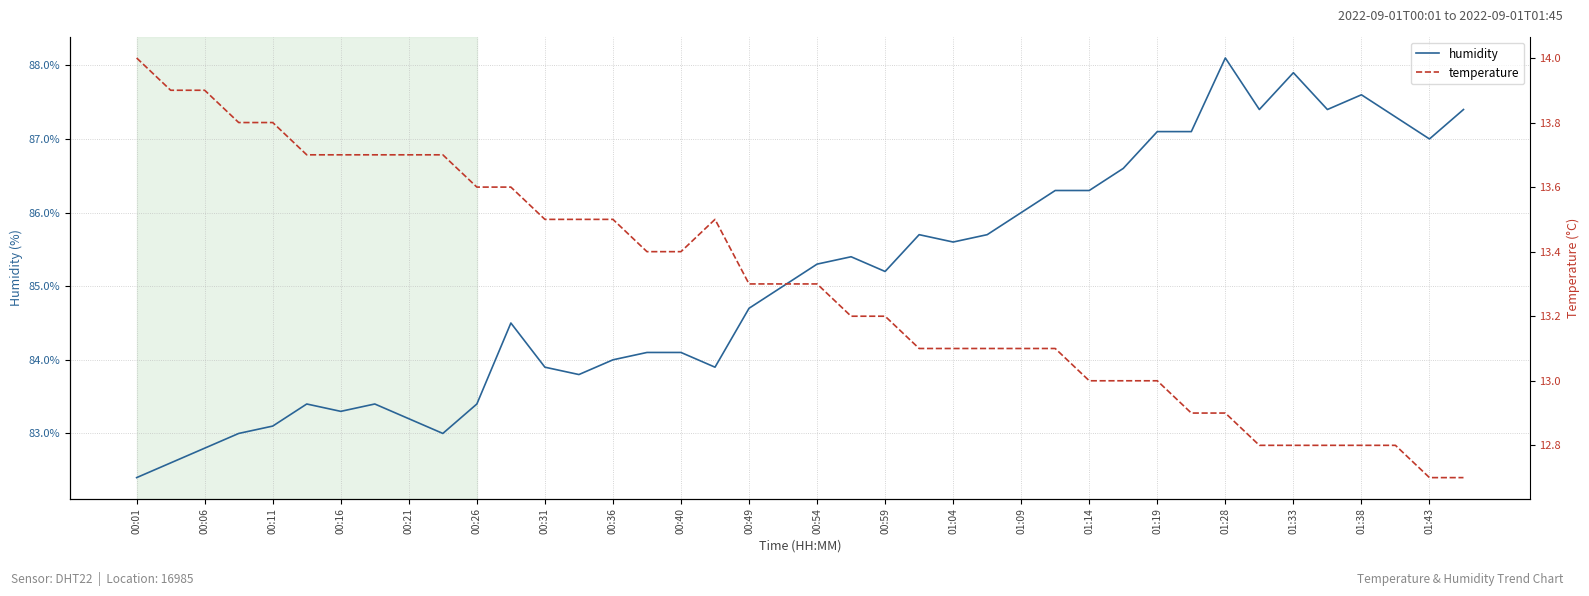

The humidity series shows 83.4 at 00:26. True or false?

True